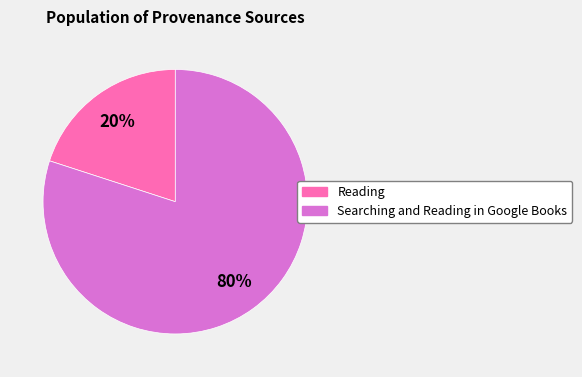

Is there any slice that represents more than half of the pie?

Yes